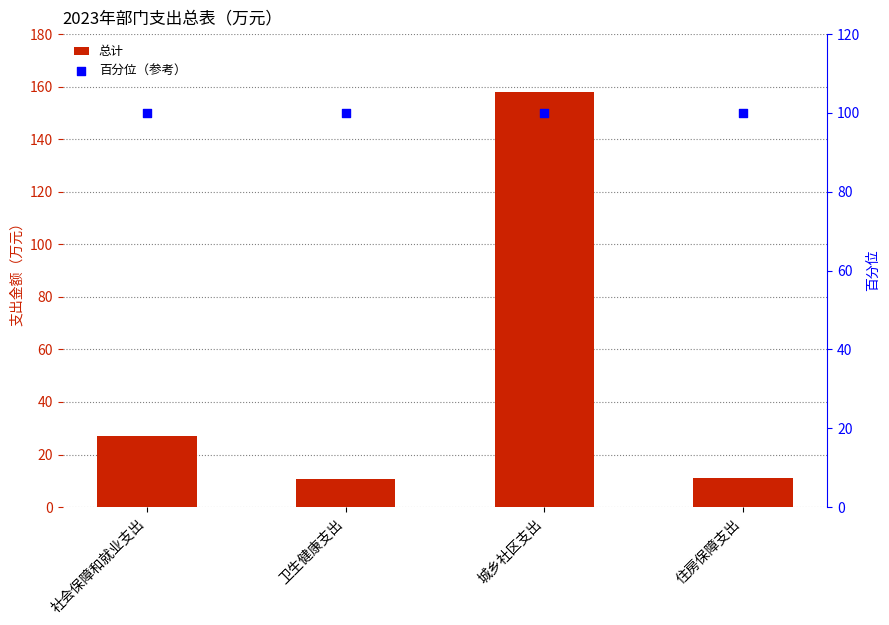

At how many categories does at least one series exceed 127?

1